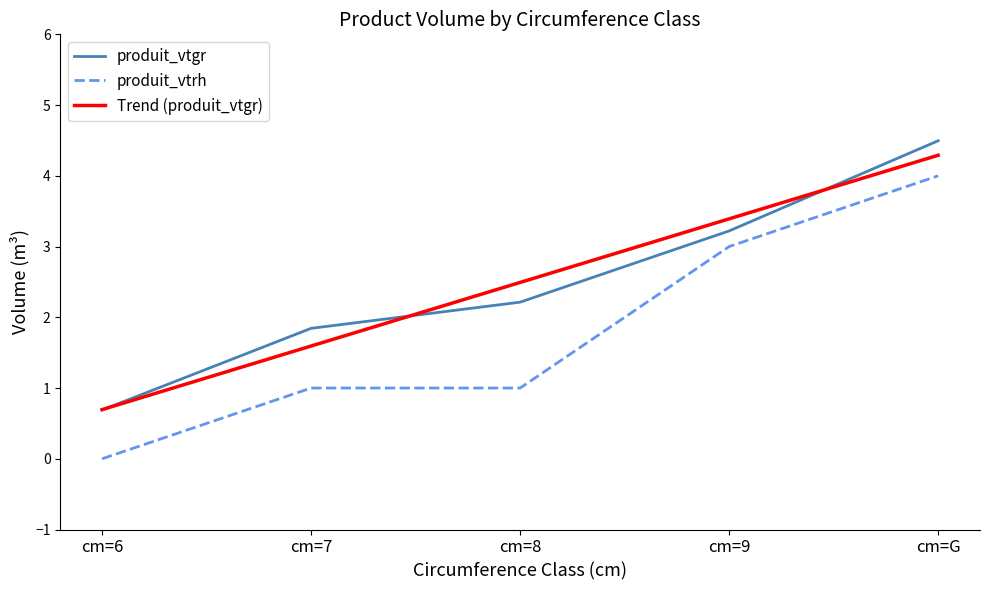

What position from the right is cm=G?

1